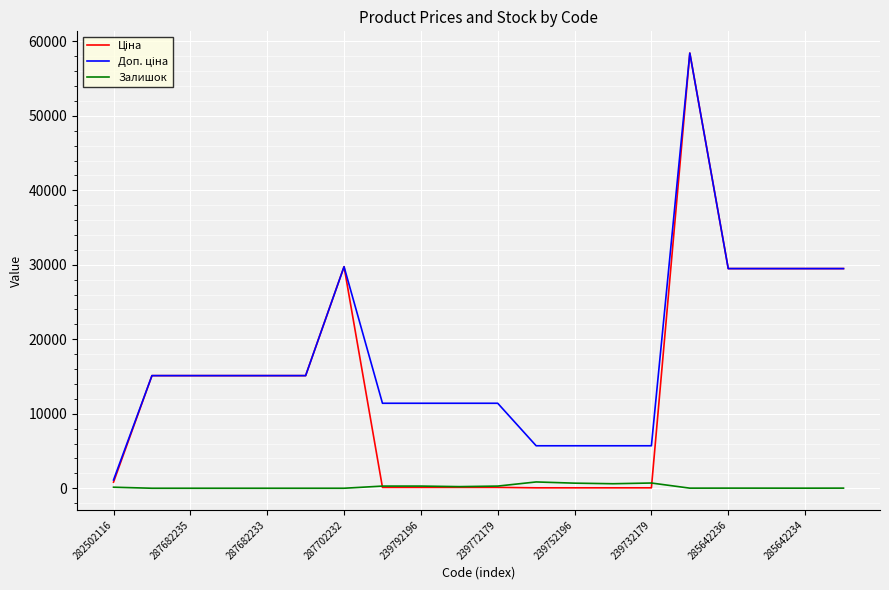

What is the greatest value displayed?

58426.5